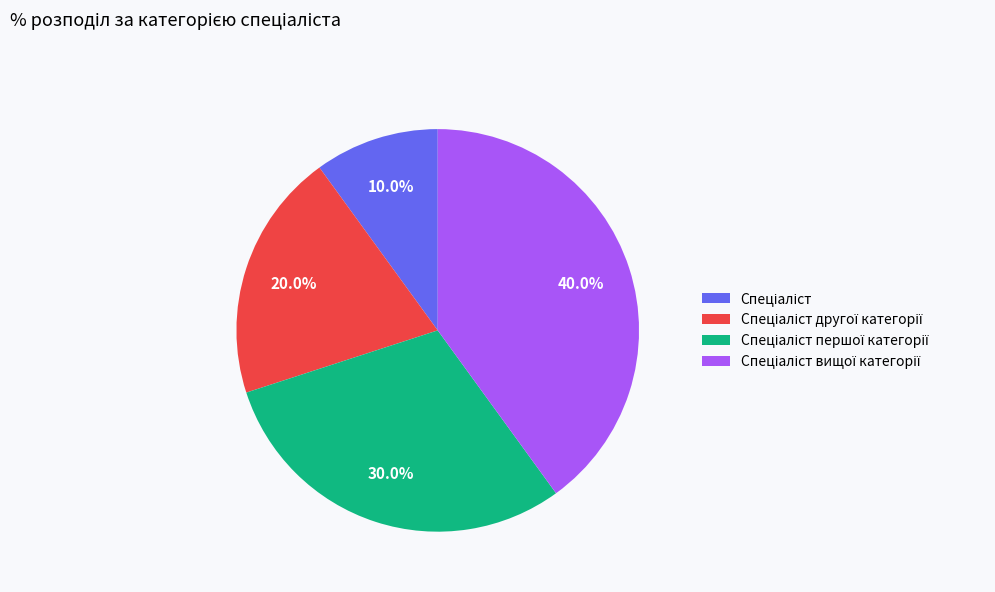

Is there a majority slice in this chart?

No